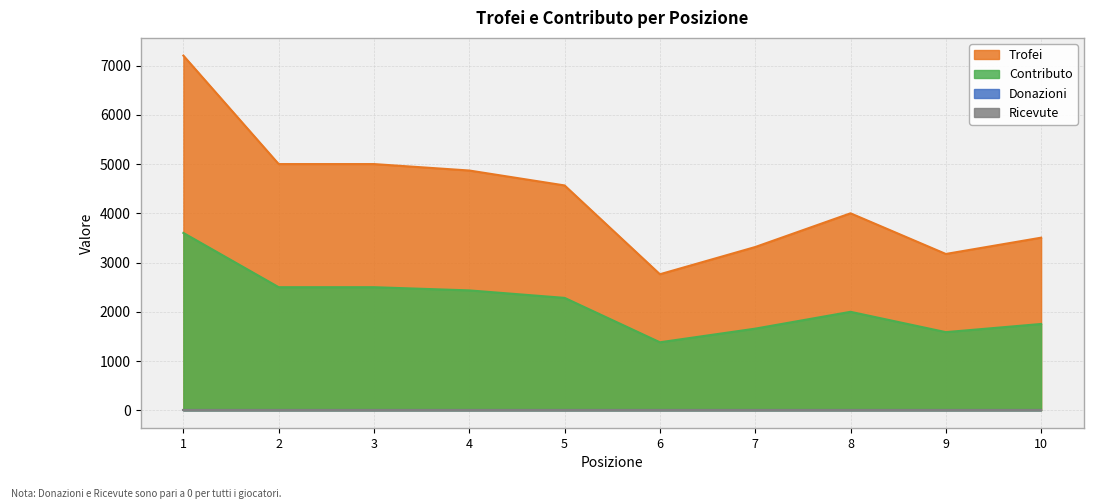

Reading left to right, extract all data points from this chart.

Trofei: 7204	5001	5001	4870	4567	2763	3316	4001	3175	3506
Contributo: 3602	2500	2500	2435	2283	1381	1658	2000	1587	1753